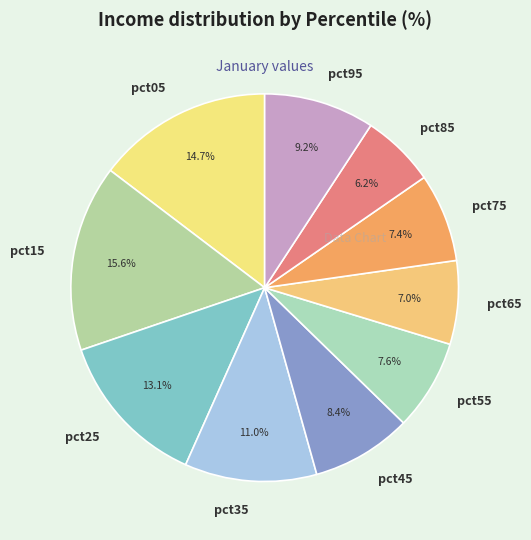

To the nearest percent, what portion does pct75 represent?

7%